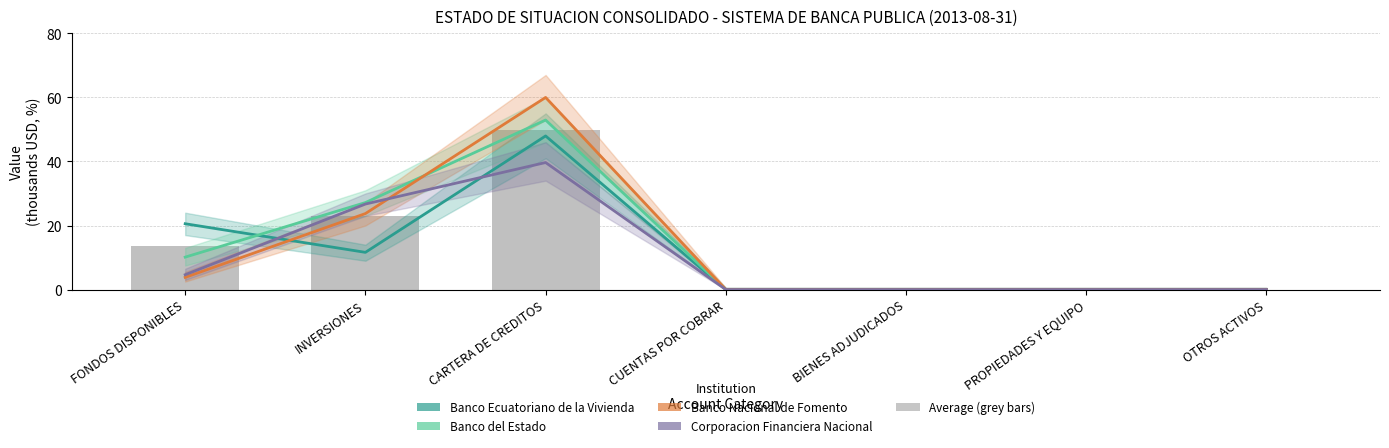

What is the difference between the maximum and minimum values in the BANCO ECUATORIANO DE LA VIVIENDA series?

48.0